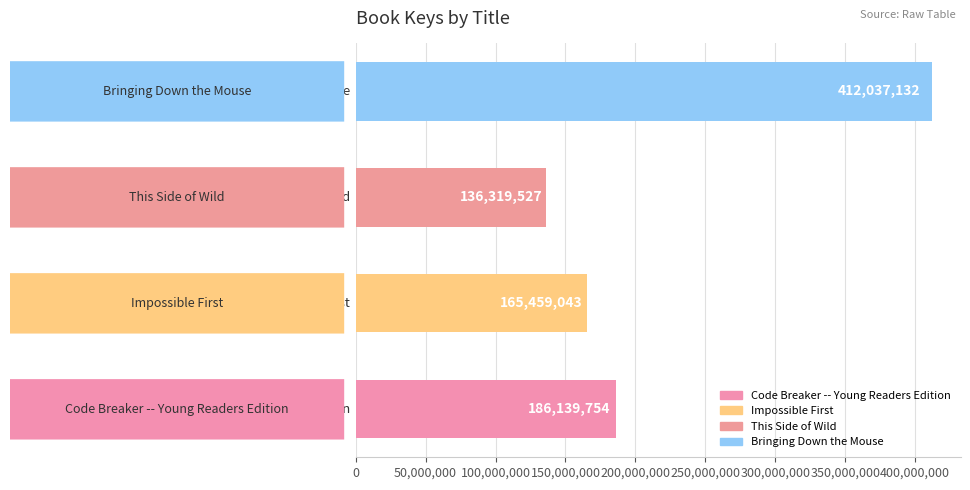

How many bars are there in total?

4